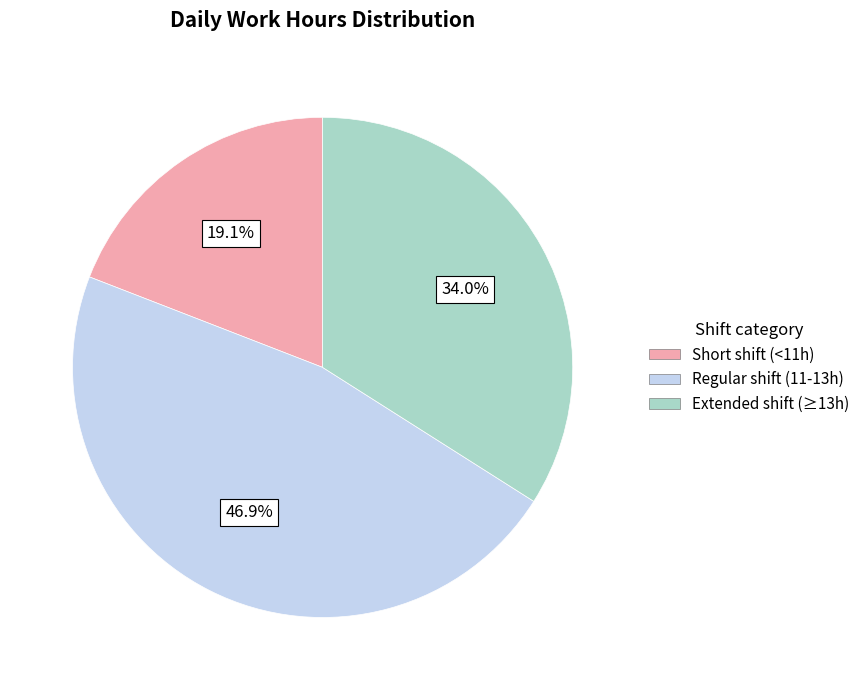

What is the ratio of the value at Regular shift (11-13h) to the value at Short shift (<11h)?

2.5